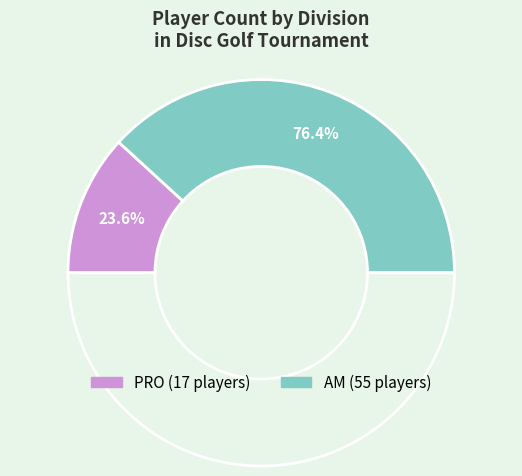

Which category has the smallest portion of the pie?

PRO